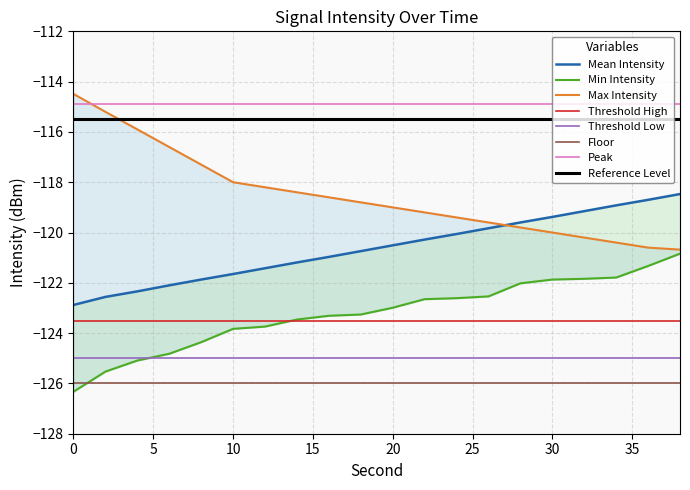

What is the approximate value of Max Intensity at 18?

-118.8